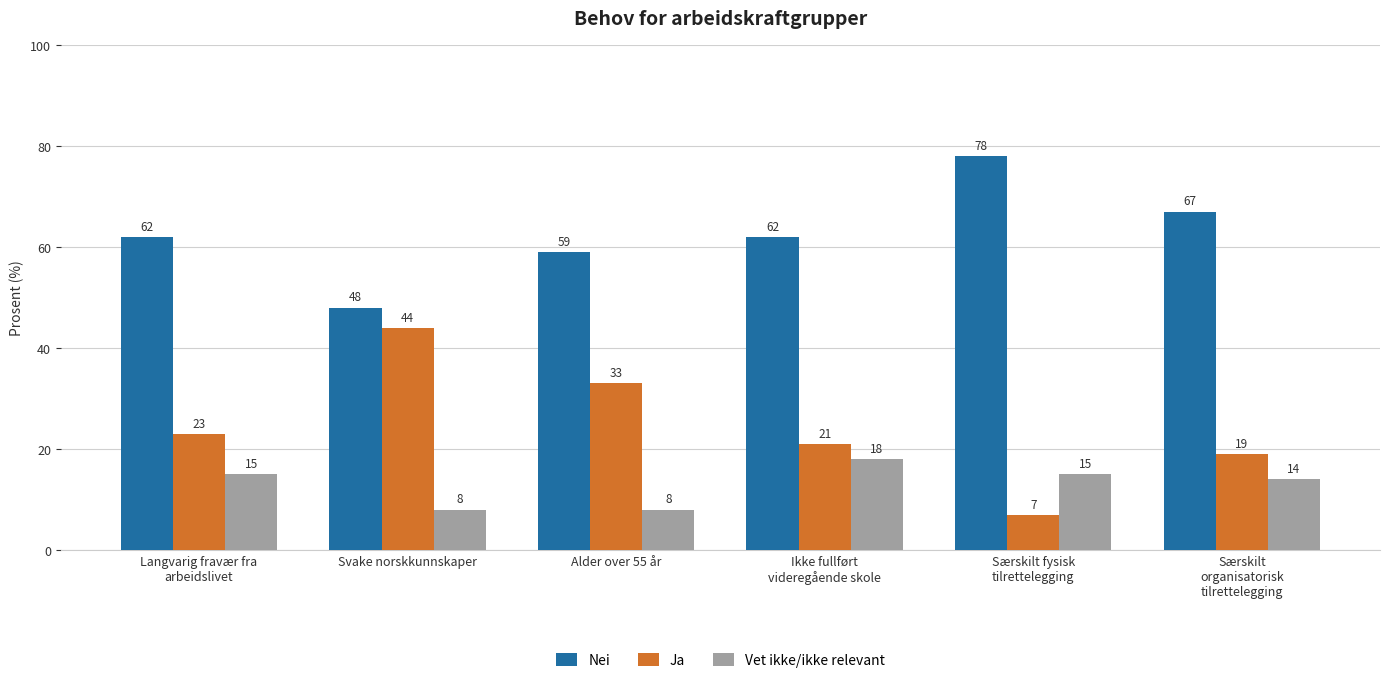

What is the difference between the Nei values at Ikke fullført
videregående skole and Særskilt fysisk
tilrettelegging?

16